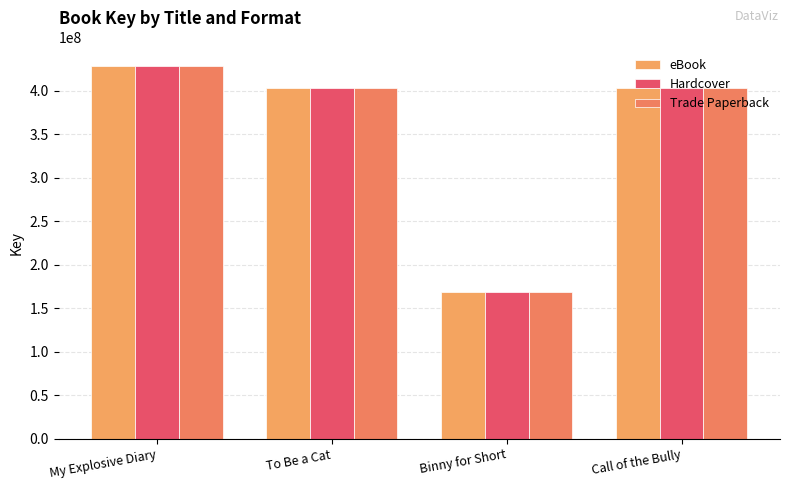

True or false: Trade Paperback has a value of 226961476 at My Explosive Diary.

False